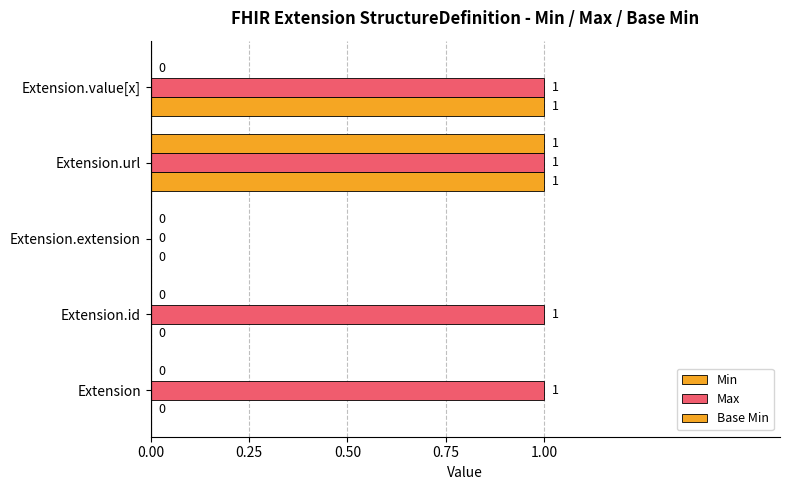

How many values in Max are above zero?

4